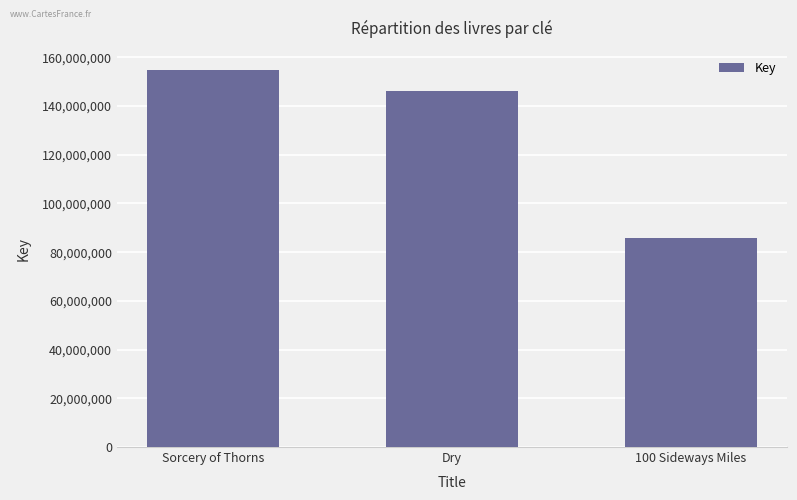

What is the value of the 2nd bar from the left?

146176983